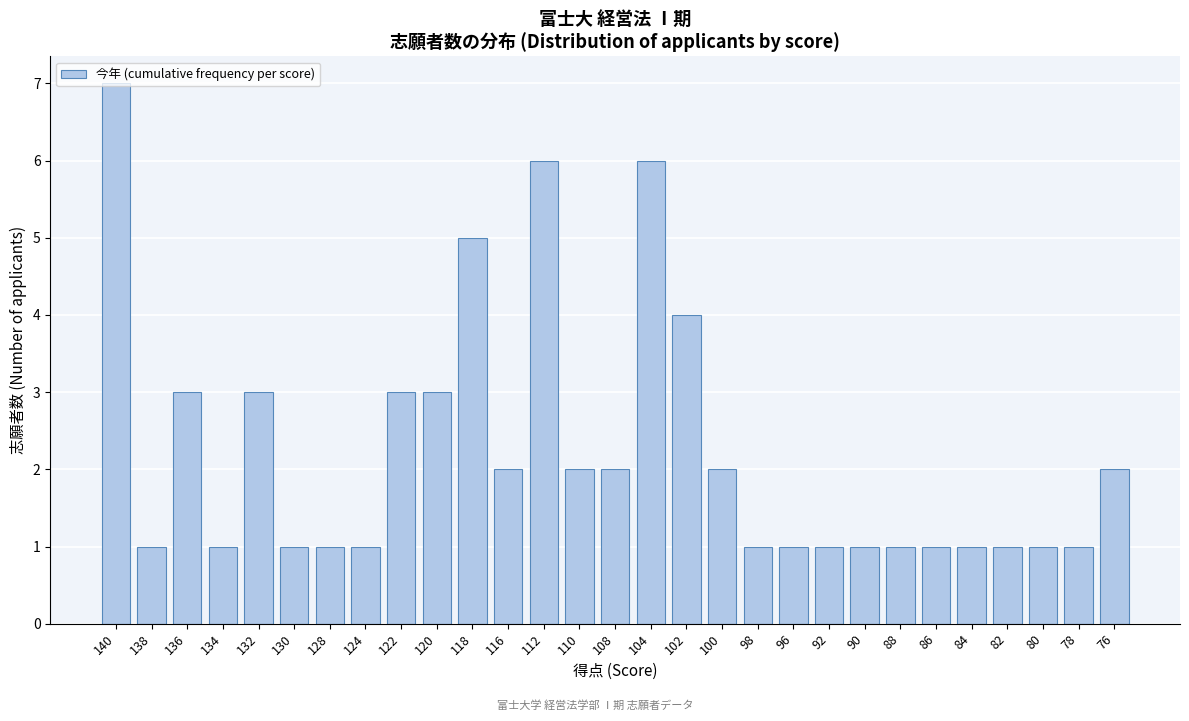

Approximately how many times larger is the value at 98 compared to 96?

1.0